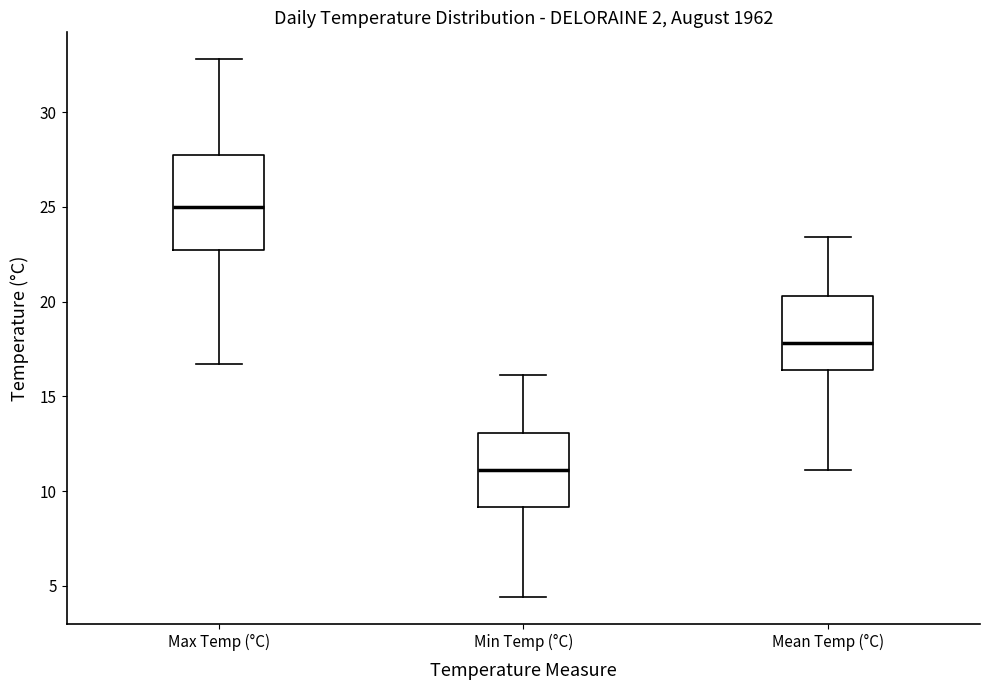

Which box is the tallest, from its lower edge to its upper edge?

Max Temp (°C)